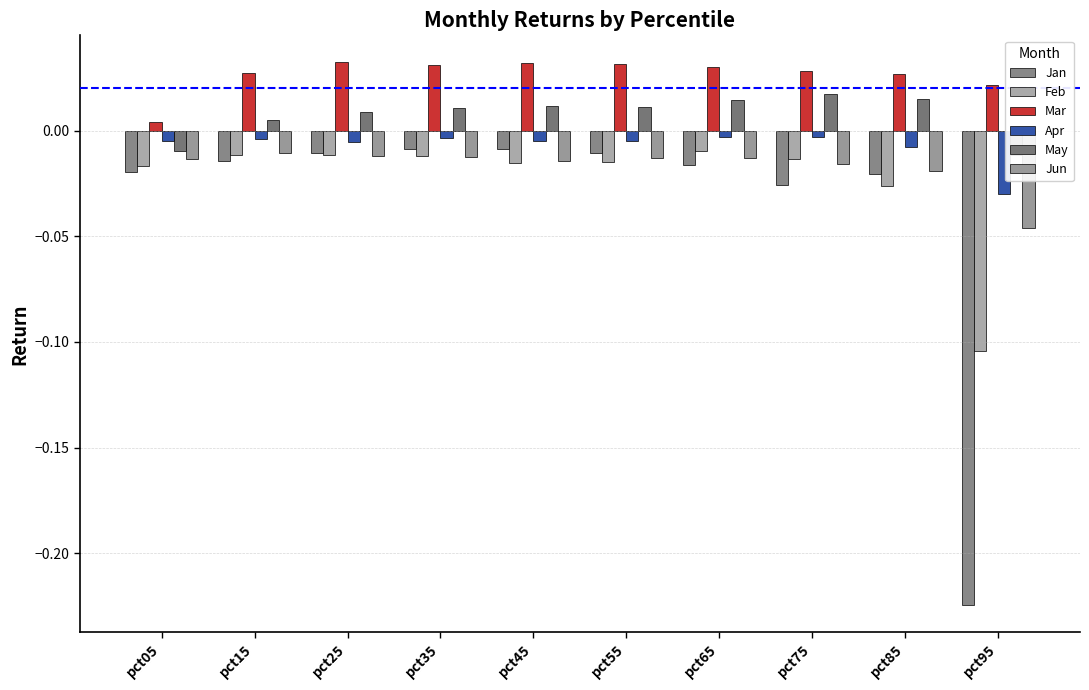

What is the sum of all Mar values?

0.3